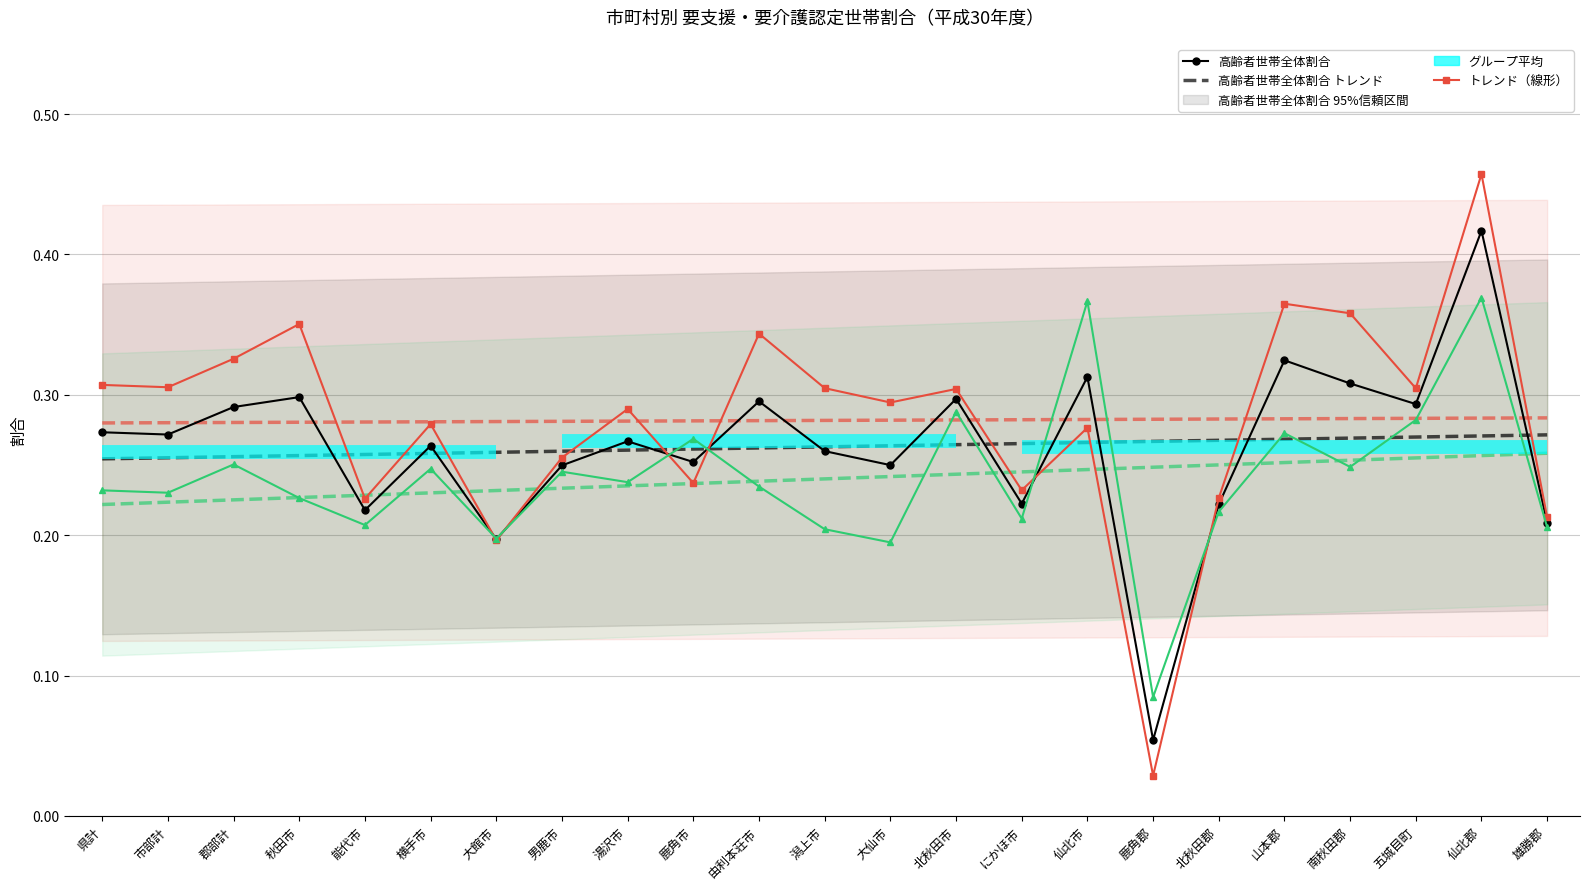

How many intersections are there between ひとり暮らし割合 and 高齢者世帯全体割合?

6